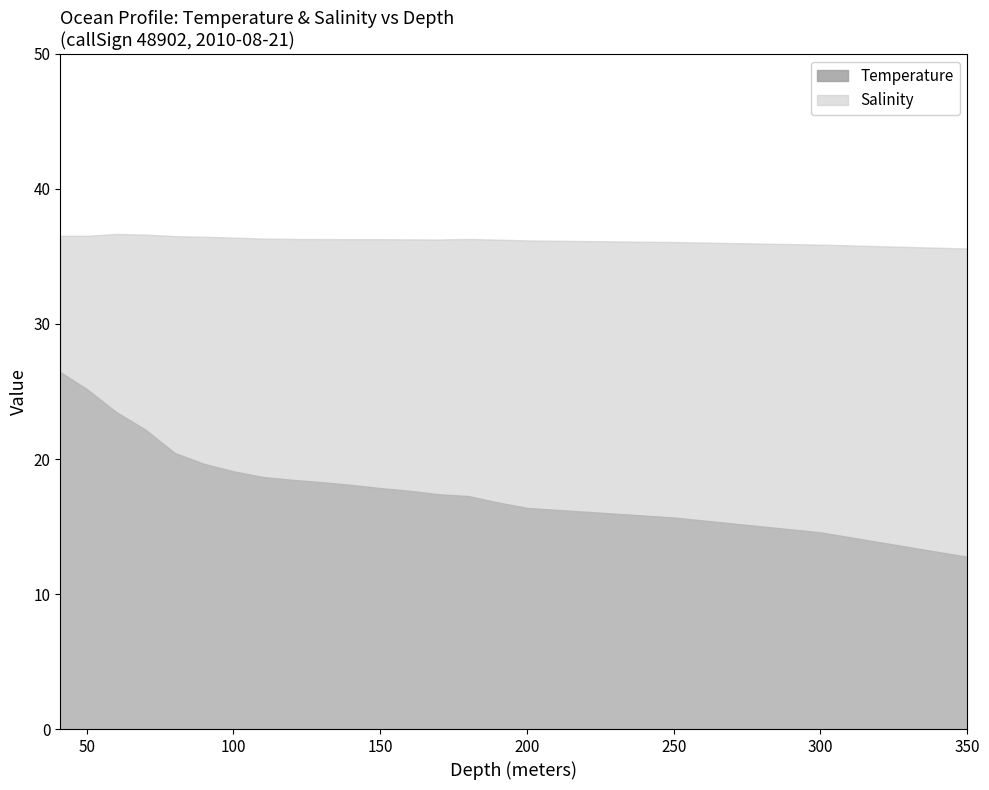

Which category has the lowest value in the Salinity series?

350